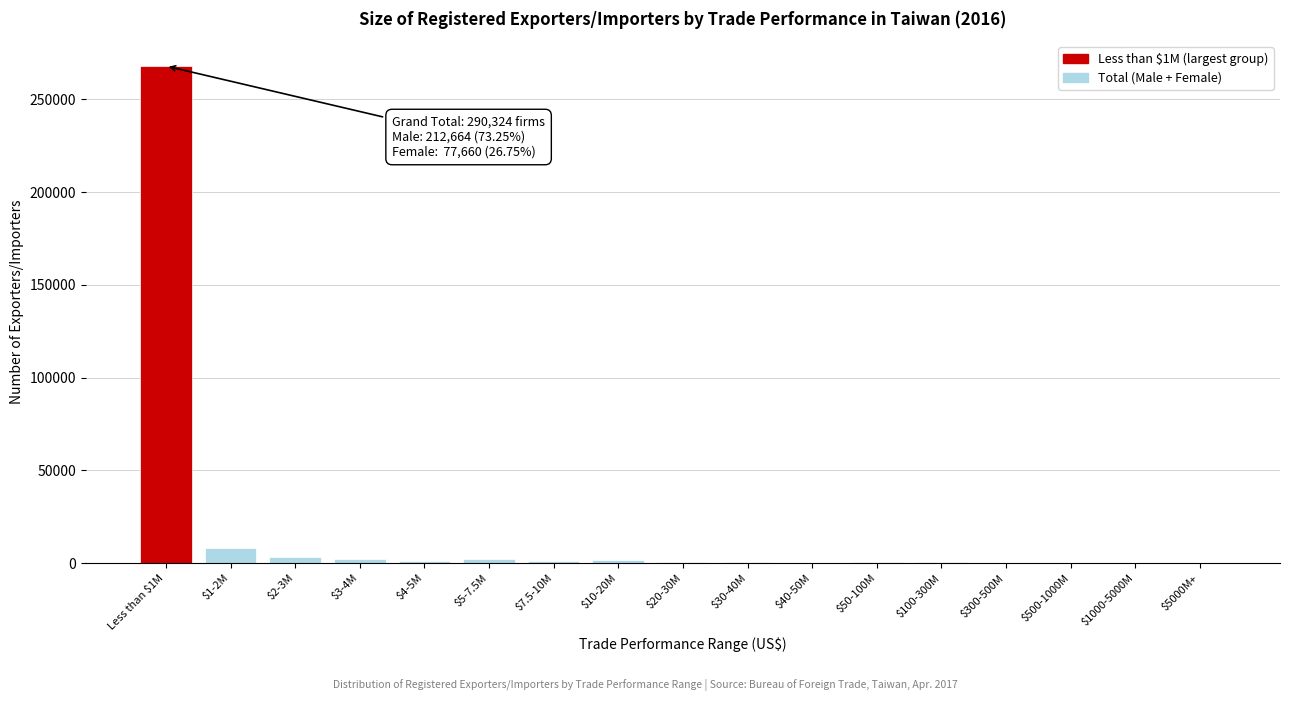

At which label is the value closest to 133989?

$1-2M